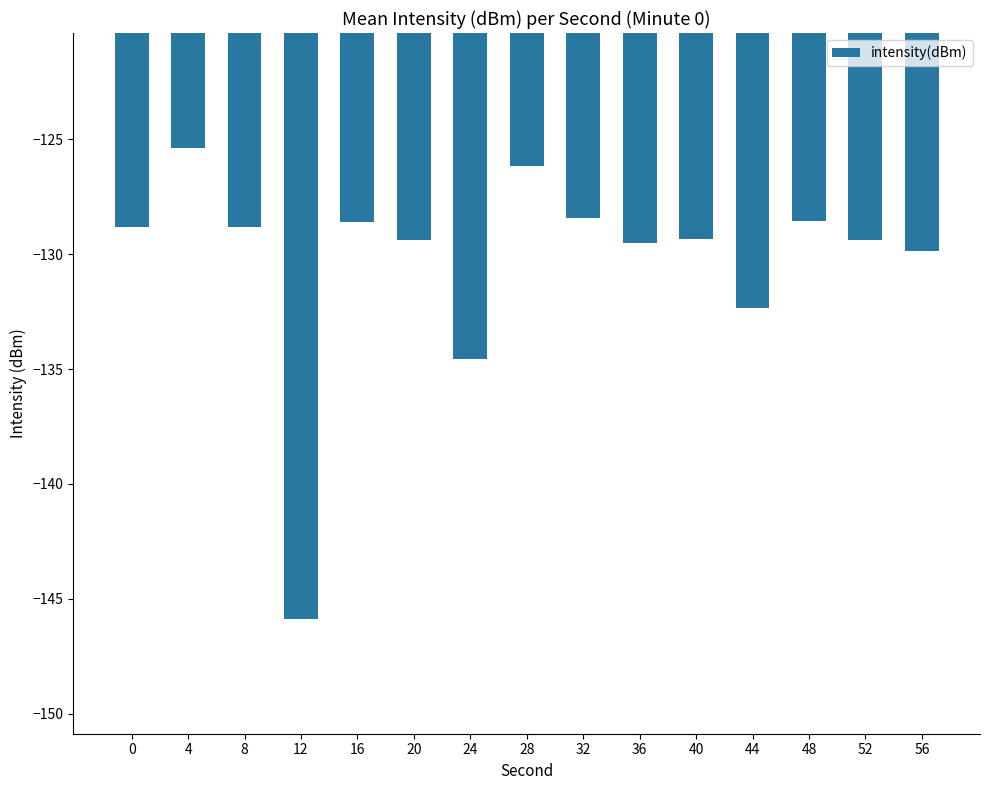

What is the smallest value displayed?

-145.9